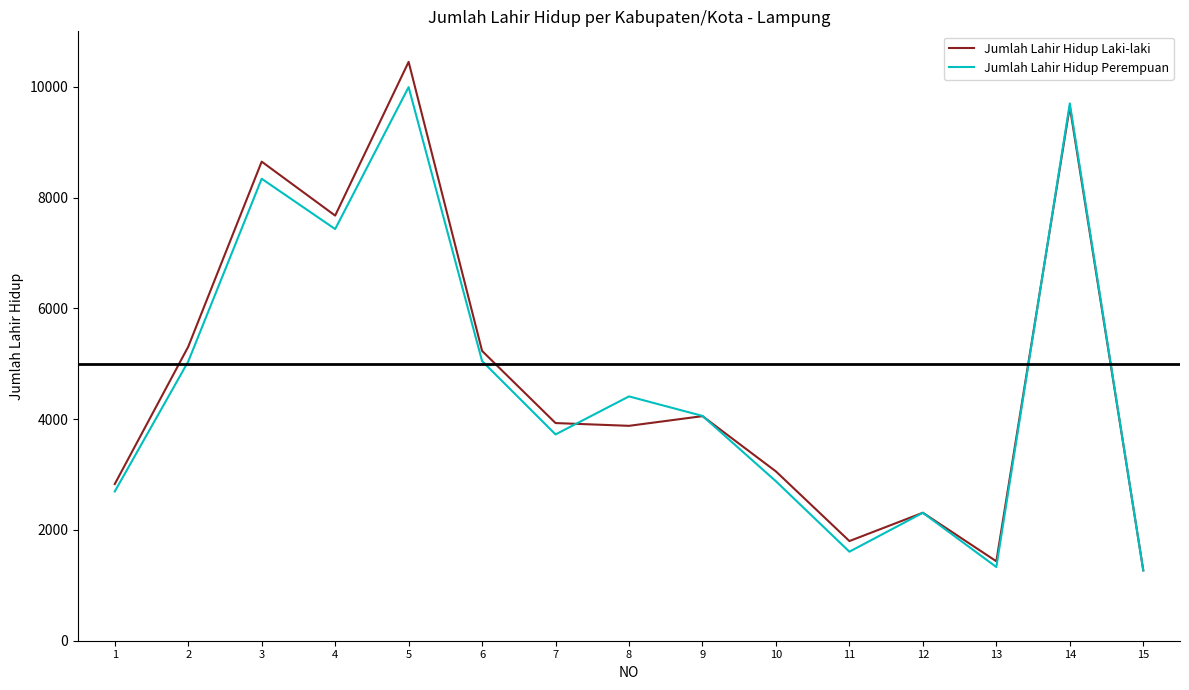

The value of Jumlah Lahir Hidup Laki-laki at 5 is 10449. True or false?

True